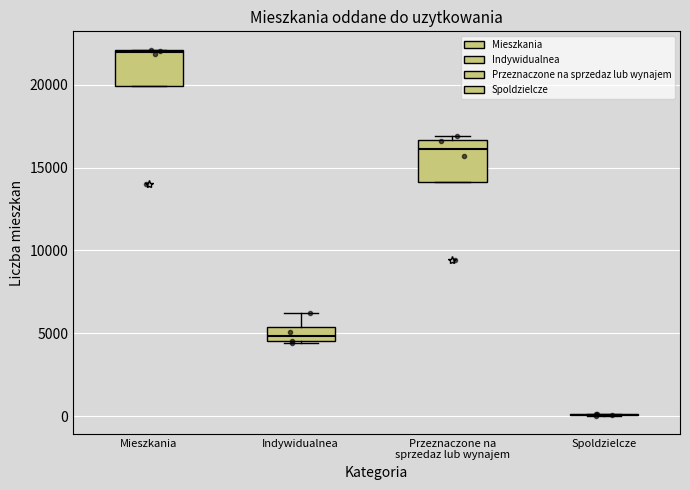

Where is the upper edge of the box for Przeznaczone na sprzedaz lub wynajem on the y-axis? The values are not printed on the chart, so give them approximately, as read against the axis.

16500